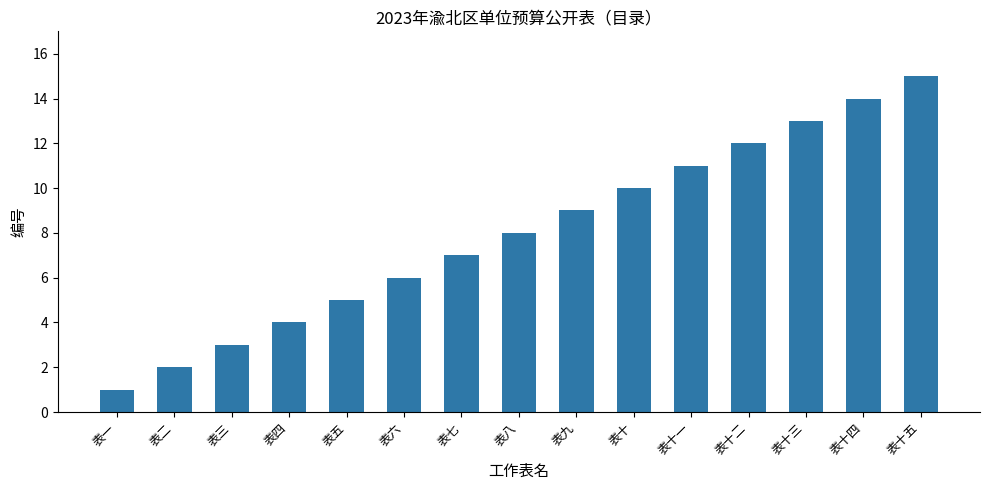

What is the minimum value shown in the chart?

1